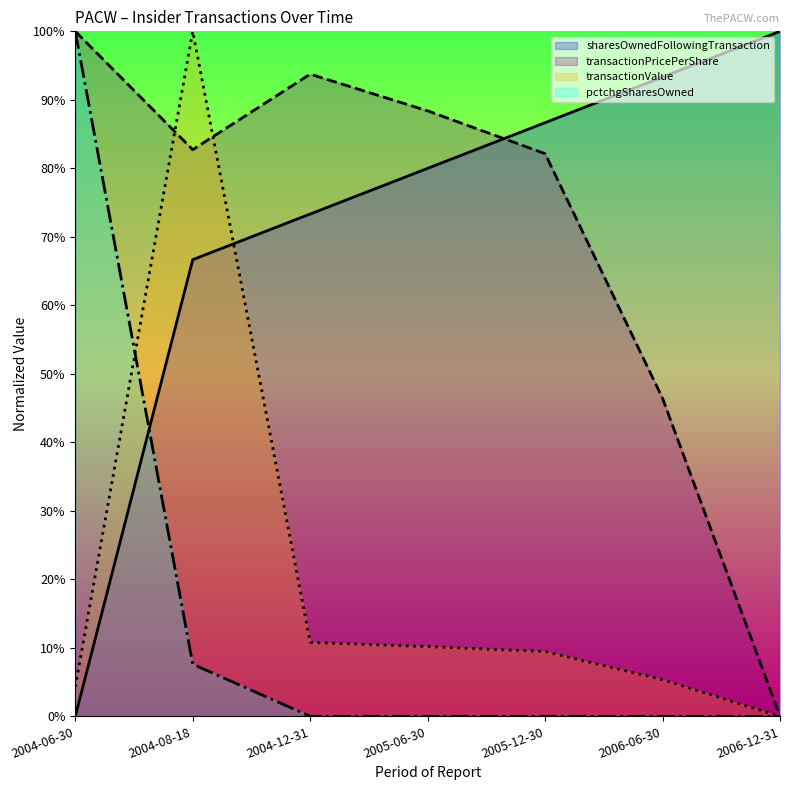

Is it true that transactionValue equals 0.1 at 2006-06-30?

True